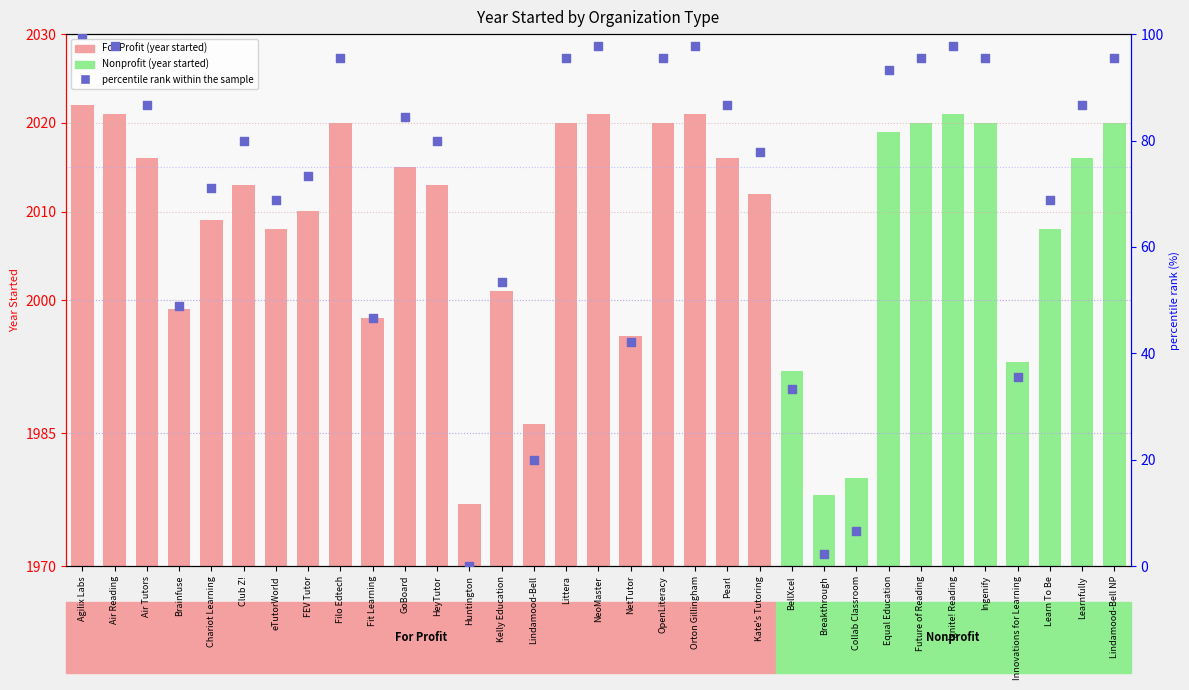

Between Breakthrough and Kelly Education, which is larger?

Kelly Education